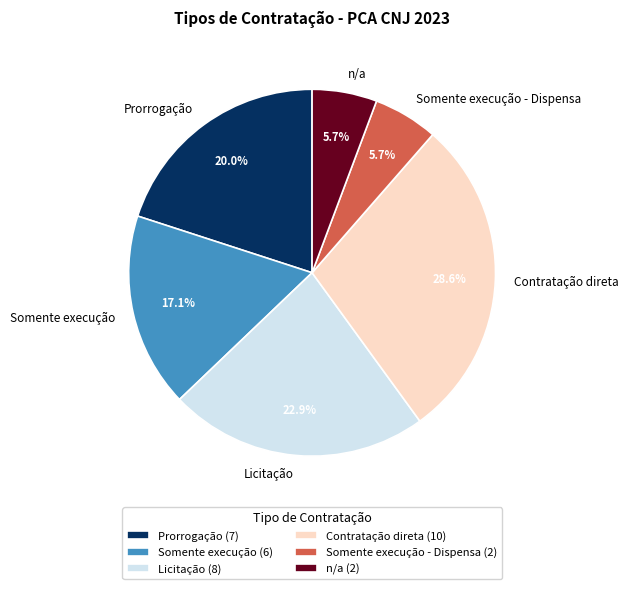

Which category has the biggest portion of the pie?

Contratação direta